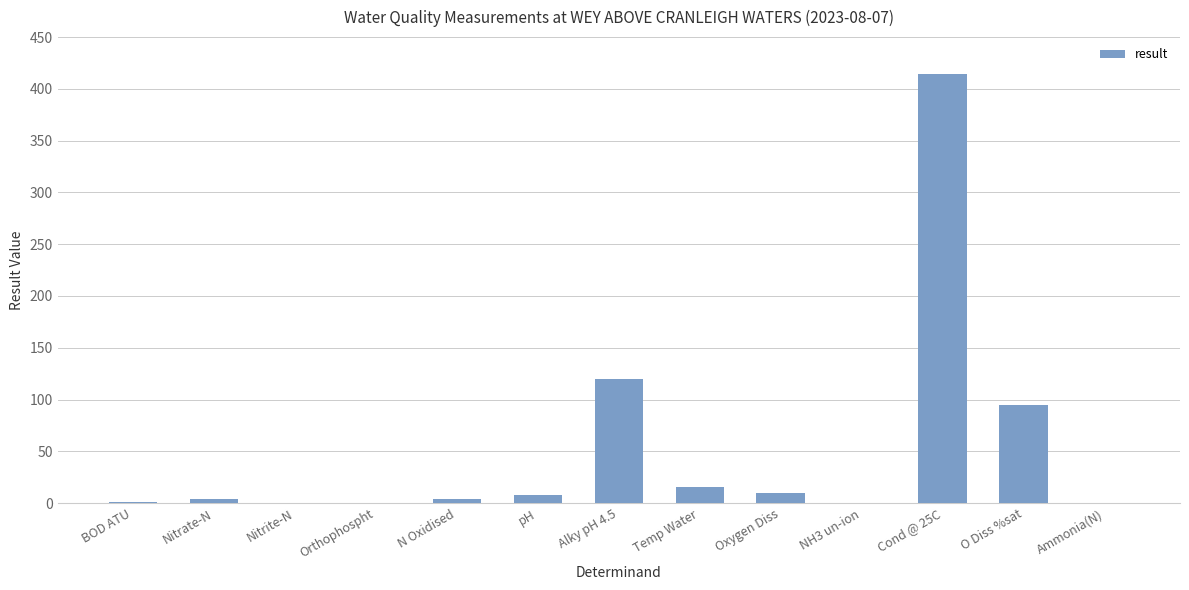

What is the sum of the values at pH and O Diss %sat?

102.3